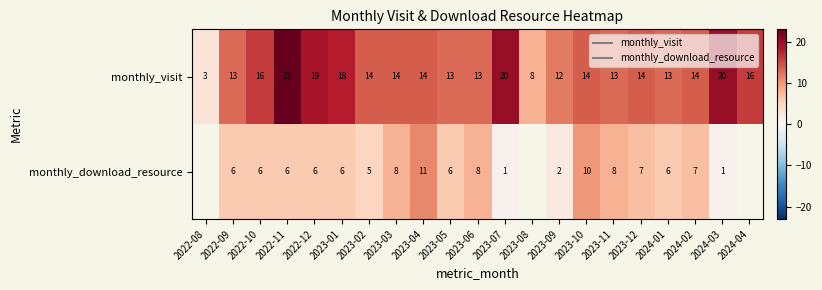

Which has a higher value, 2023-11 or 2023-04?

2023-04